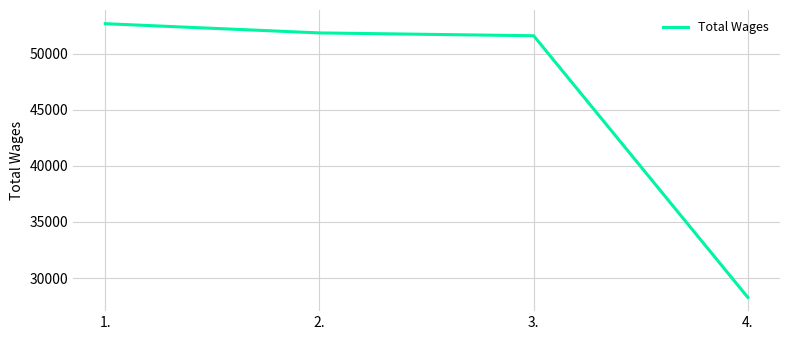

Does the chart display data point markers on the line(s)?

No